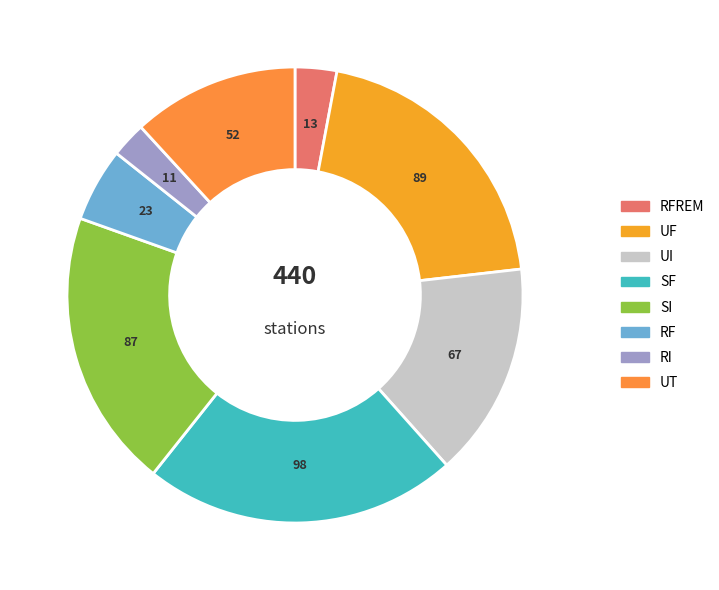

What percentage is the UF slice, to the nearest percent?

20%